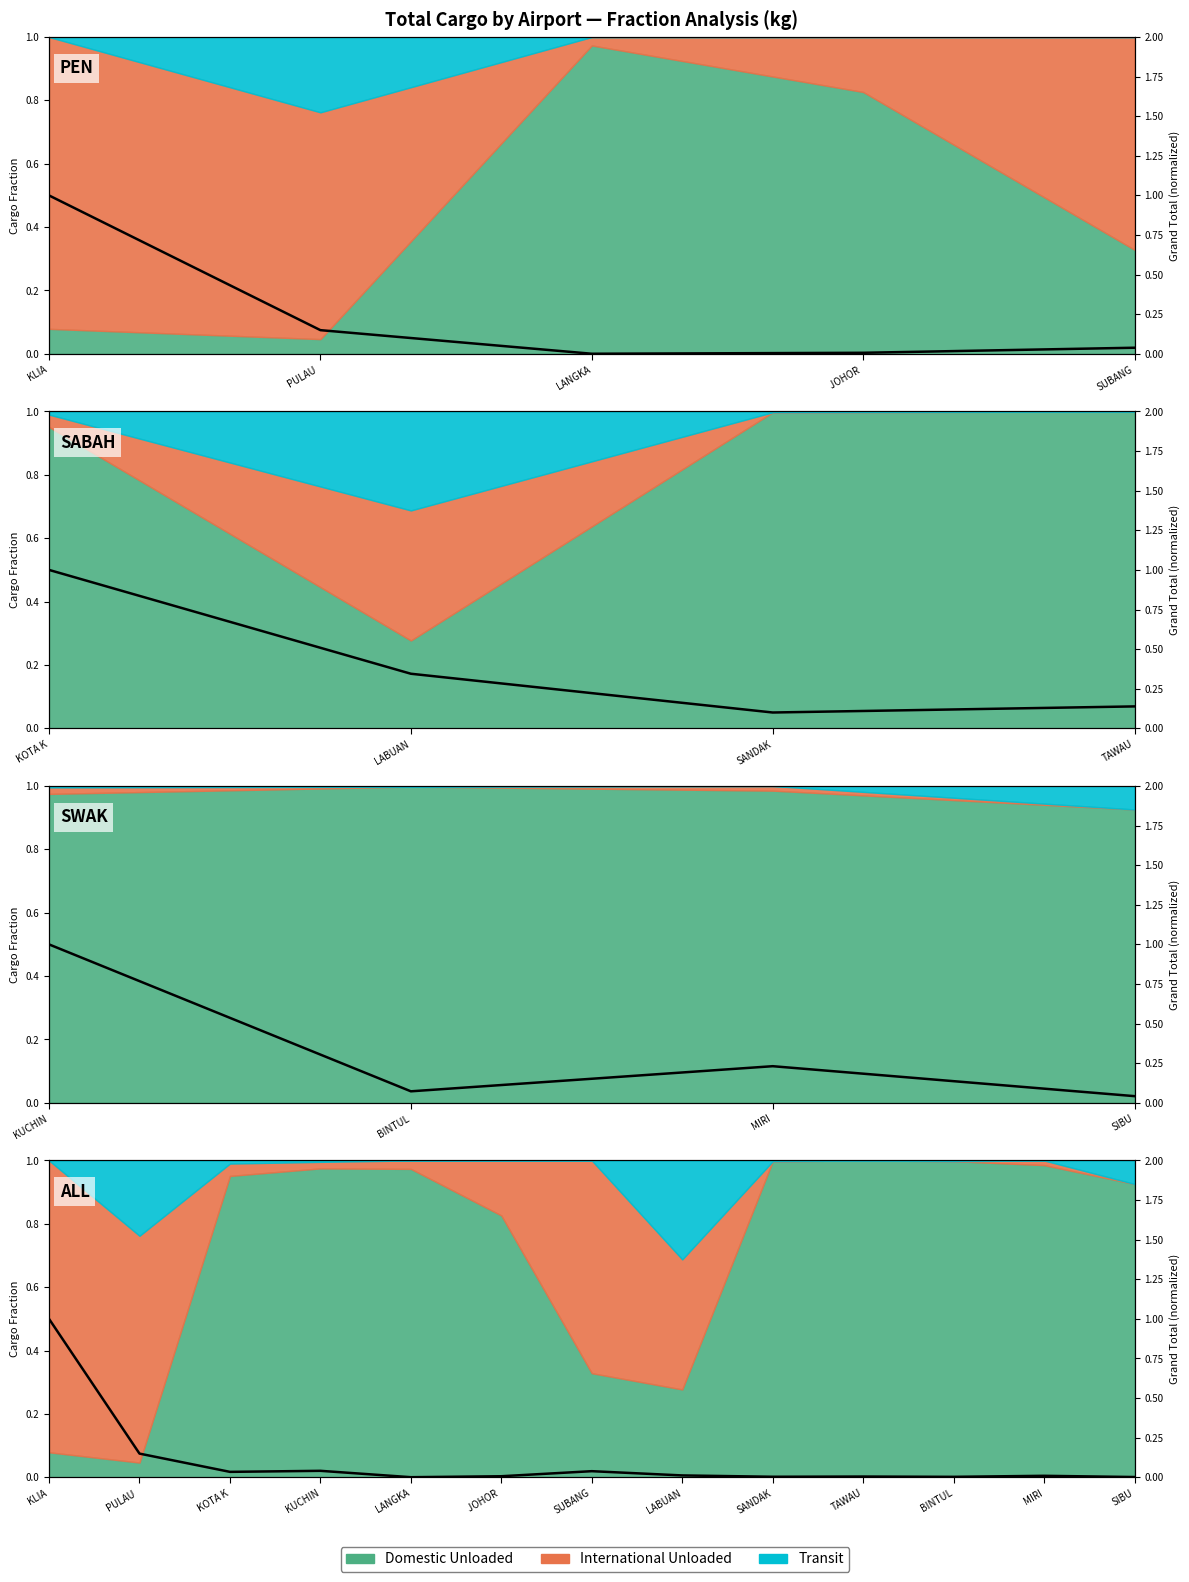

What is the label of the 4th point from the left?

KUCHIN